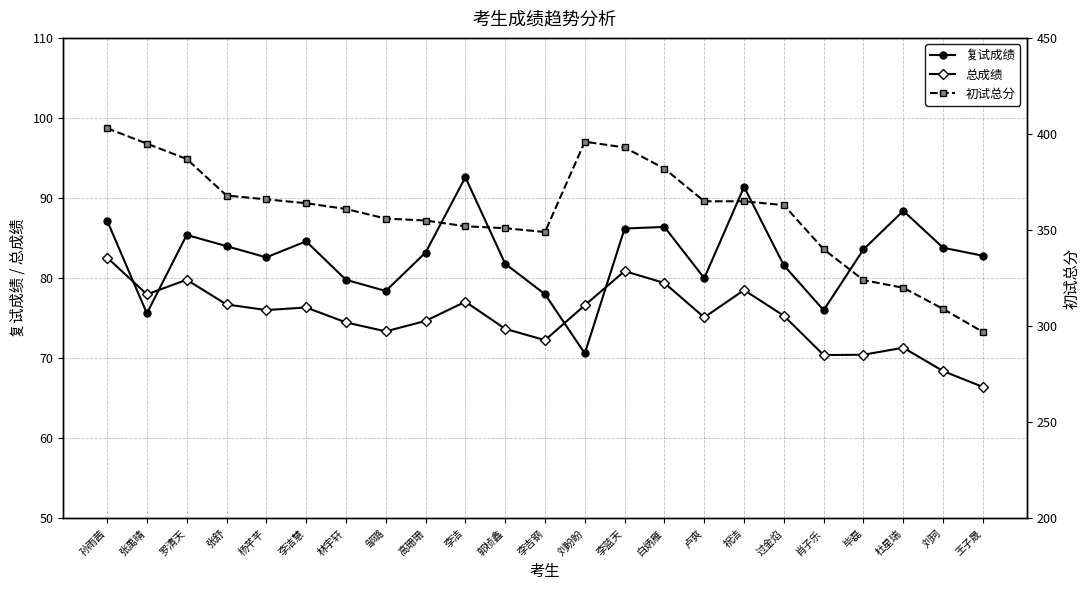

True or false: 初试总分 and 总成绩 intersect in this chart.

False